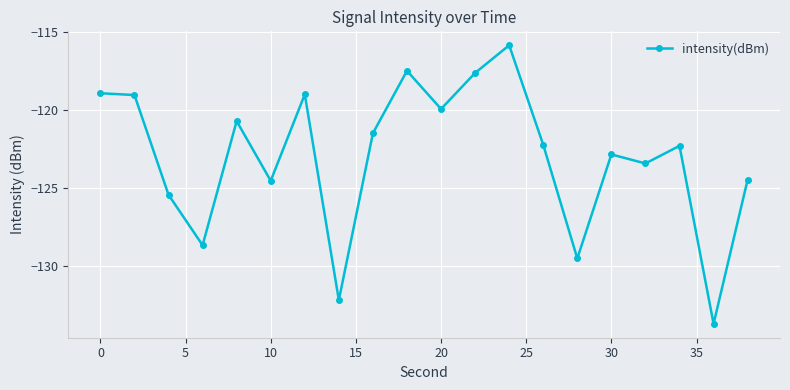

What is the value of the 15th point from the left?

-129.5